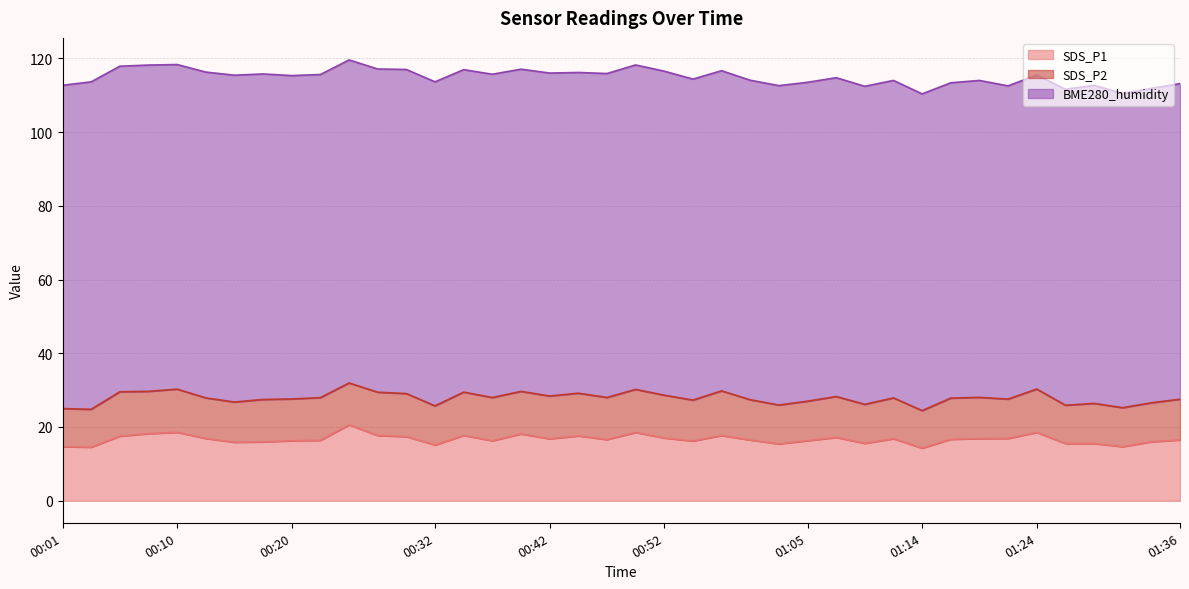

What position from the left is 00:37?

16